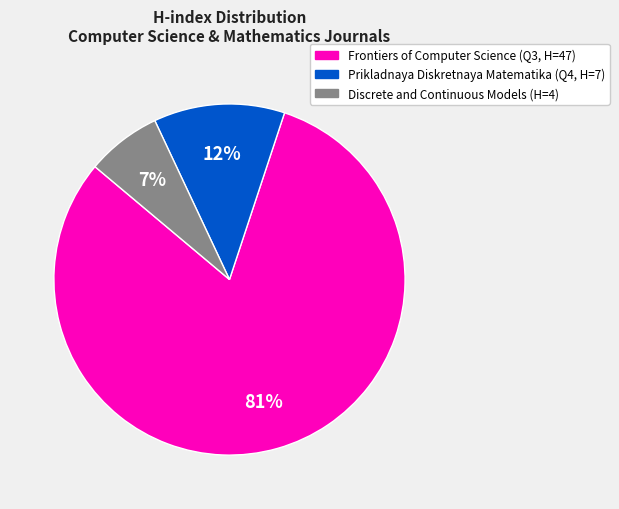

How many slices are in this pie chart?

3